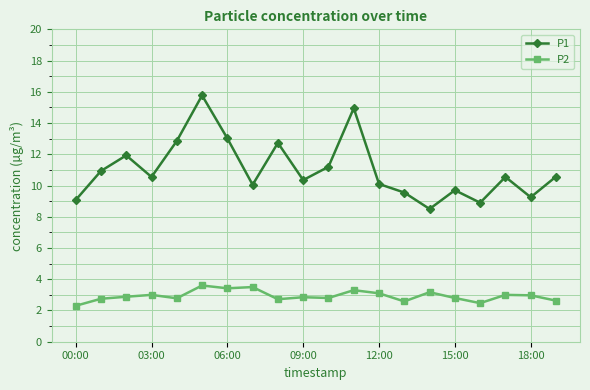

True or false: P1 and P2 intersect in this chart.

False